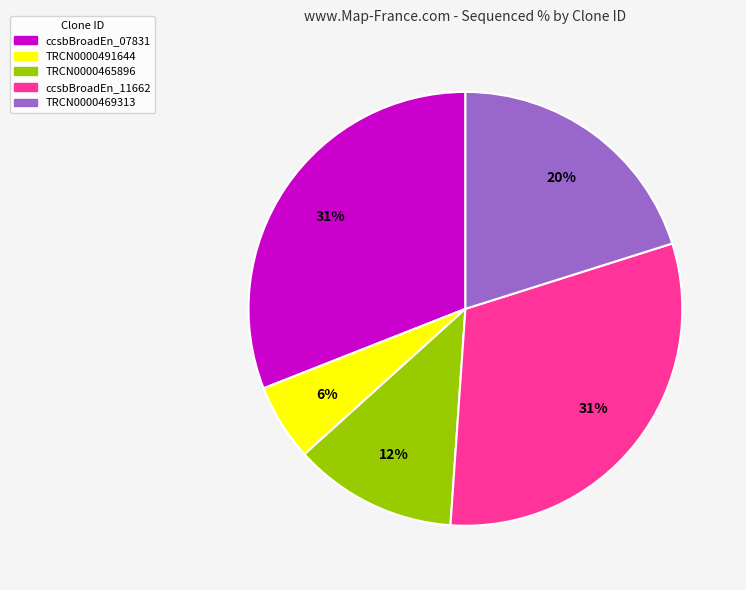

Count the number of slices in the pie.

5